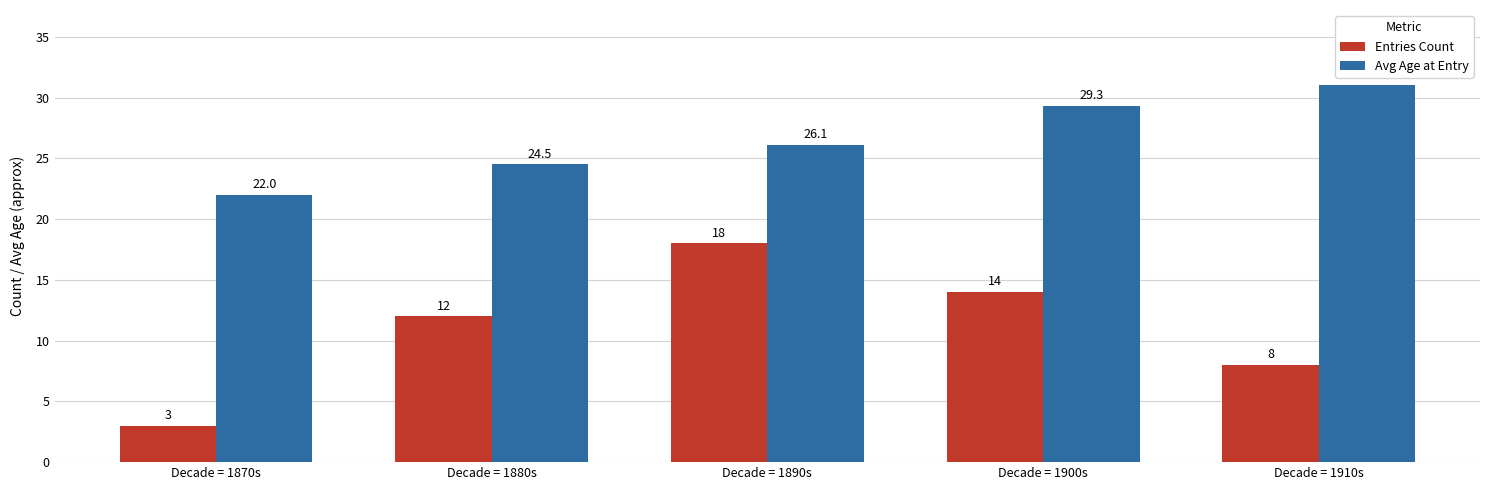

How many data points does each series have?

5